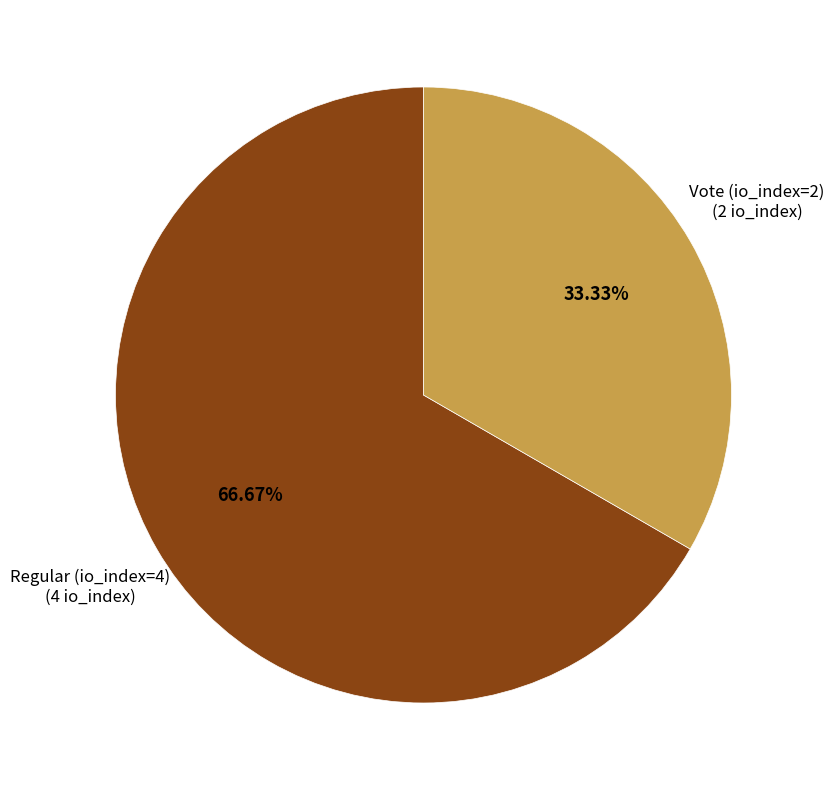

To the nearest percent, what is the average slice percentage?

50%